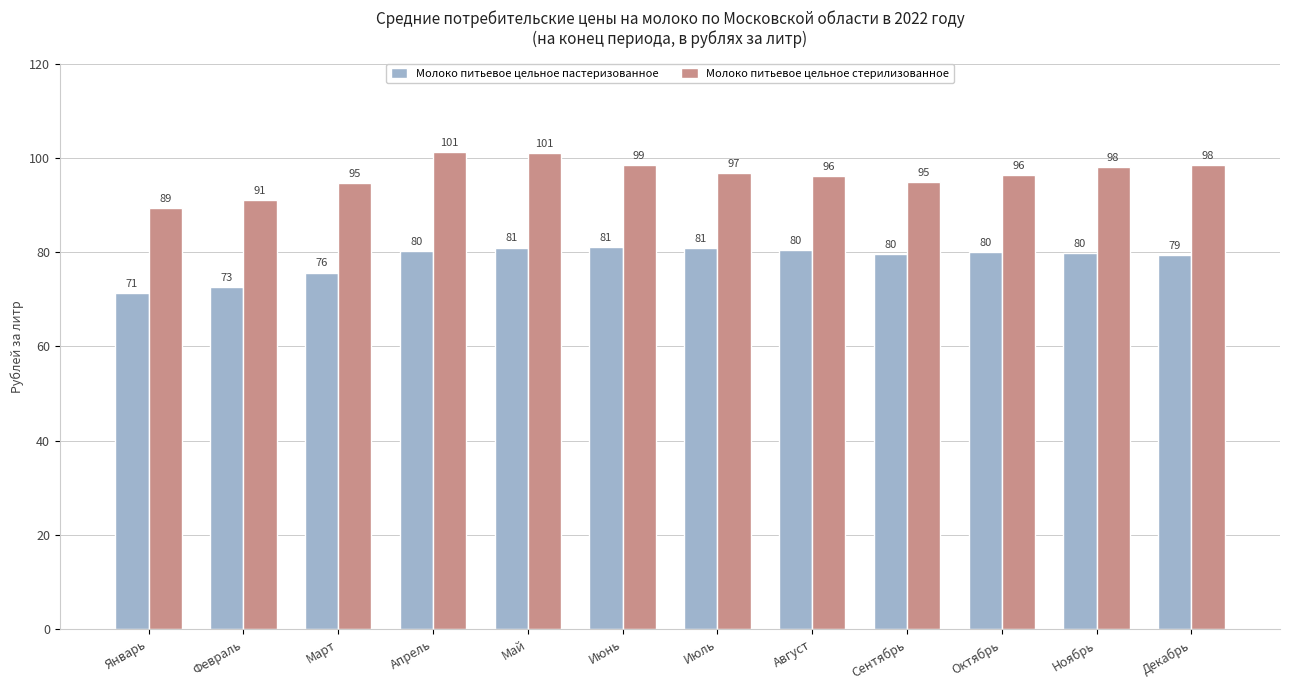

What is the label of the 4th bar from the right?

Сентябрь